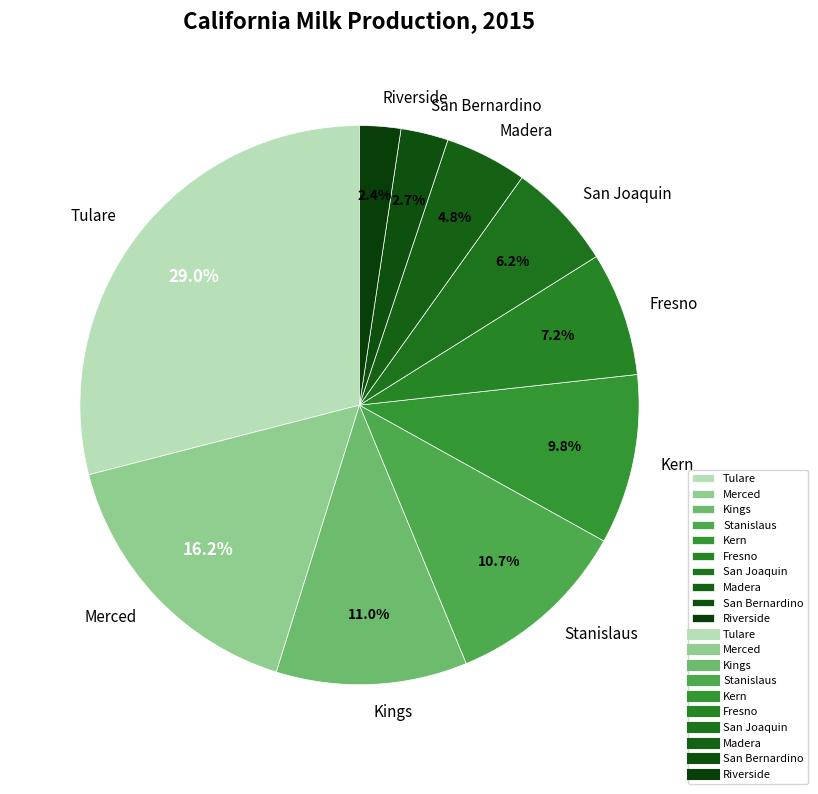

To the nearest percent, what is the combined percentage of Tulare and Kings?

40%